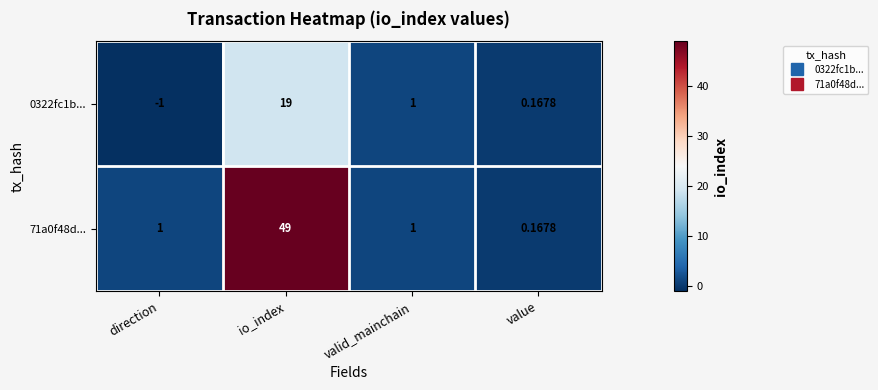

Where is 0322fc1b... nearest to the value 9?

valid_mainchain